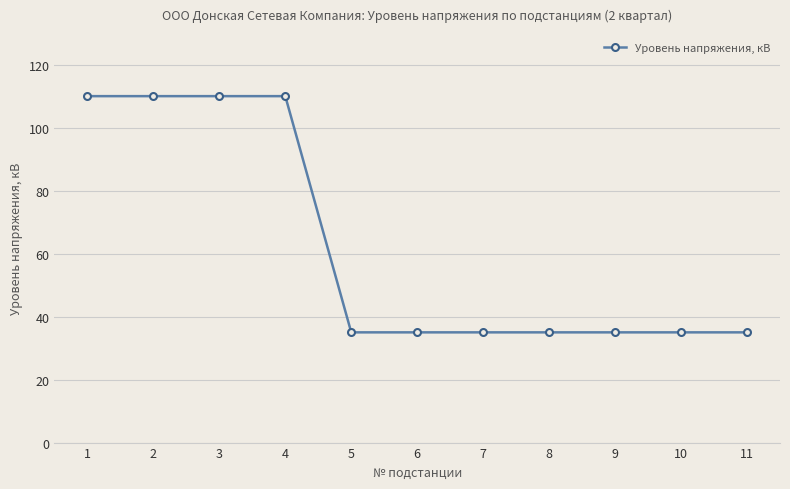

How many distinct data groups are displayed?

1